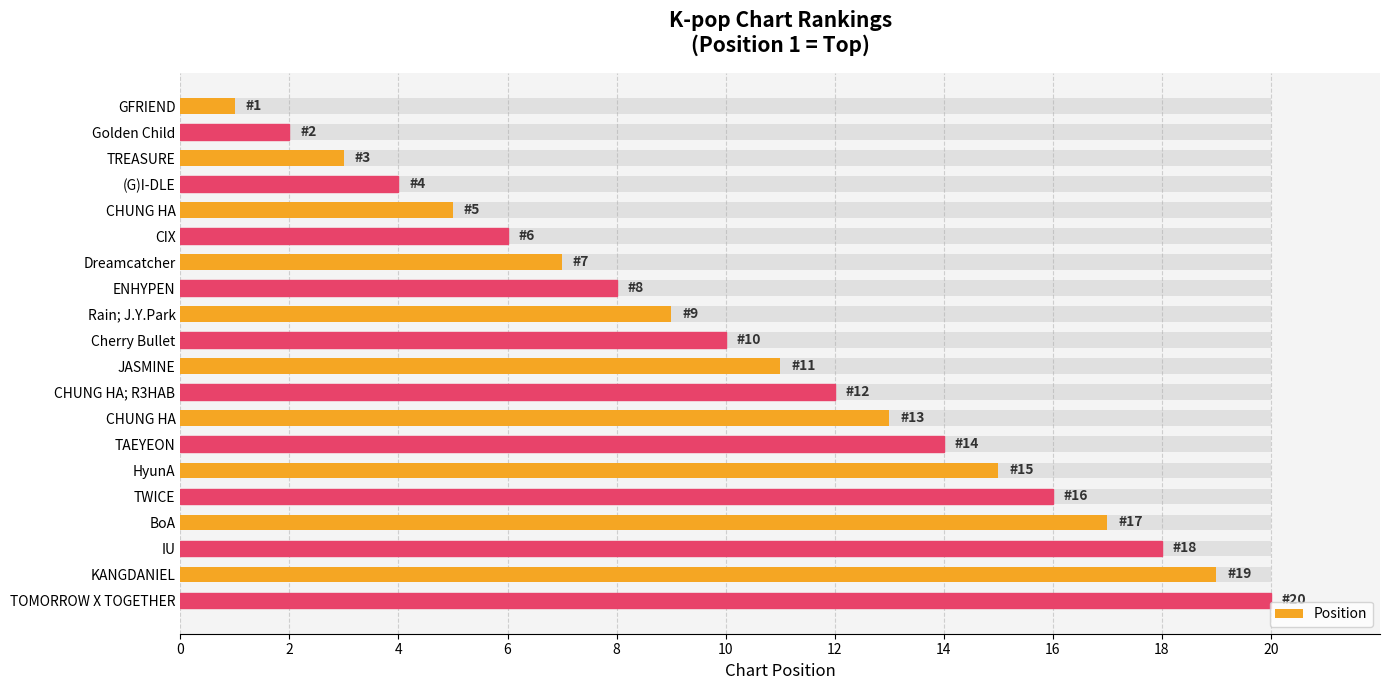

What is the greatest value displayed?

20